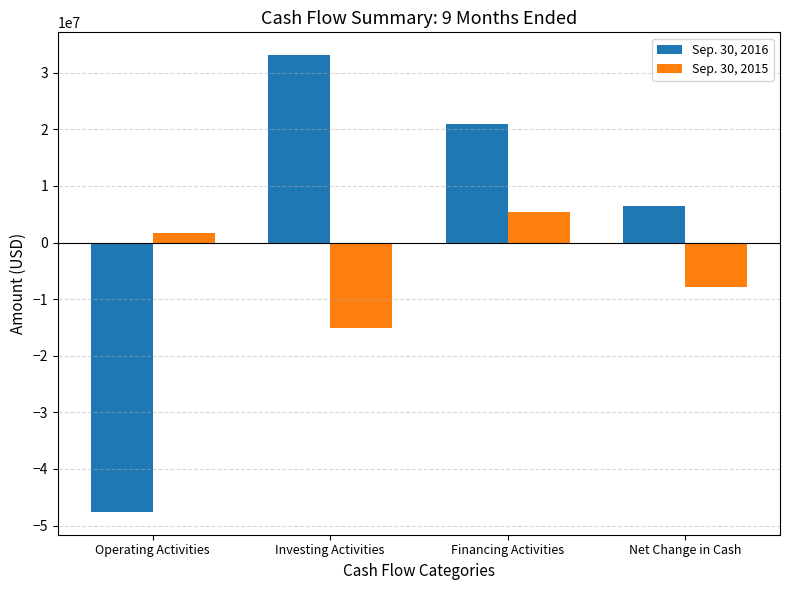

What position from the left is Investing Activities?

2